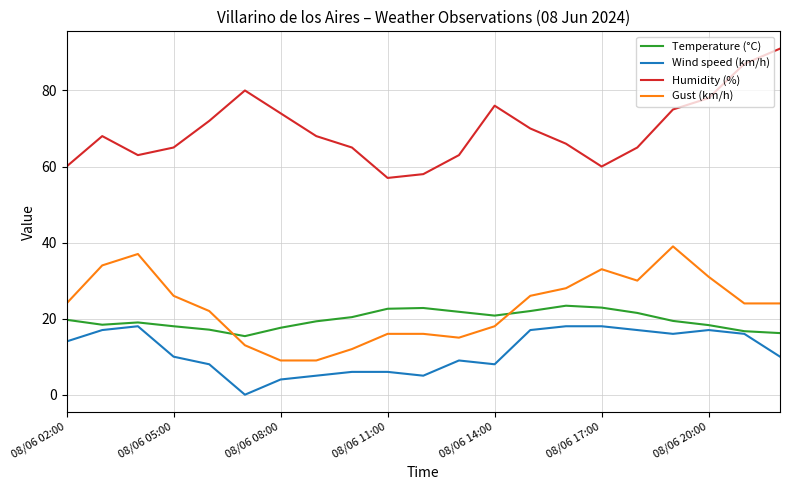

What is the difference between the maximum and second lowest values in the Temperature (°C) series?

7.2